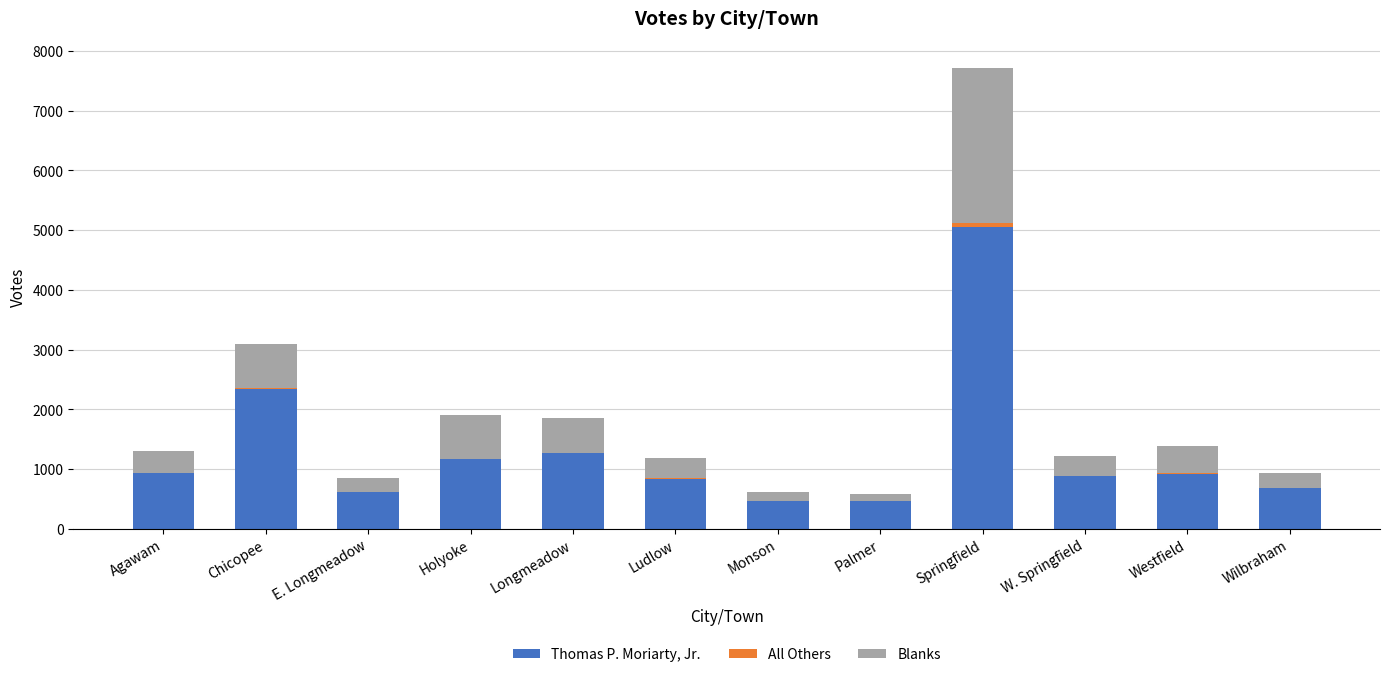

At which label is Thomas P. Moriarty, Jr. closest to 2758?

Chicopee